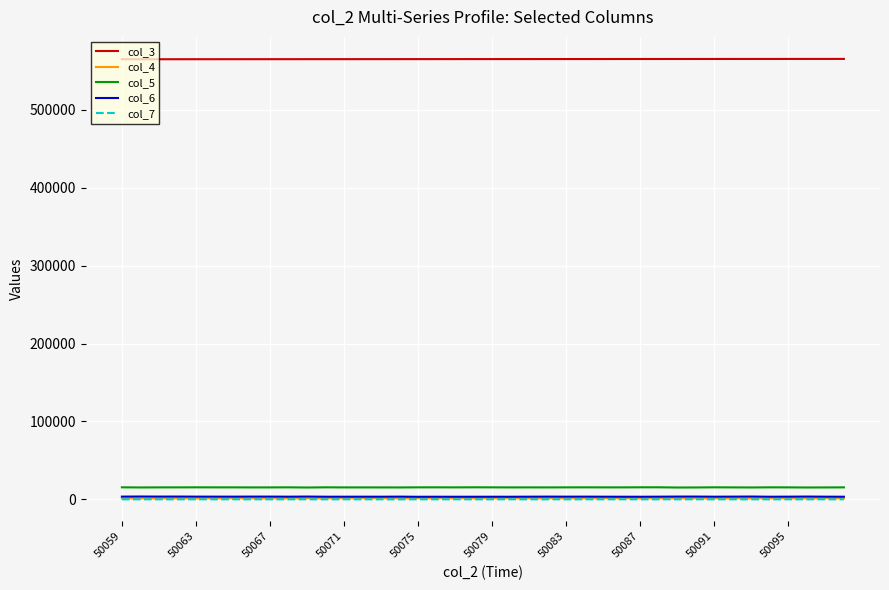

What is the maximum value shown in the chart?

565262